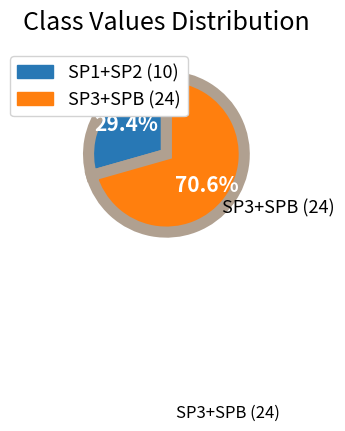

Is there a majority slice in this chart?

Yes